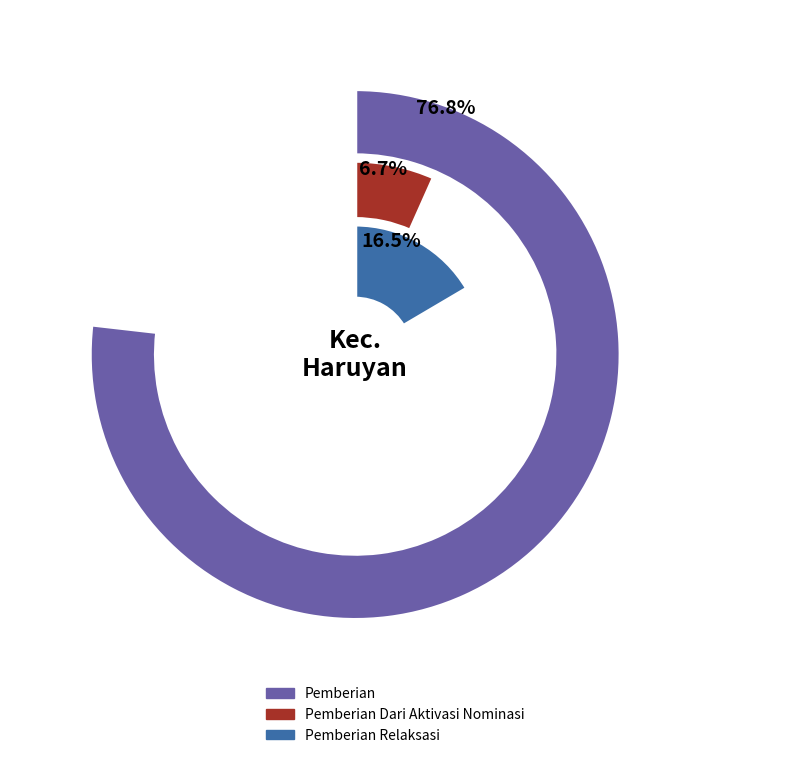

Which series has the widest spread of values?

Pemberian